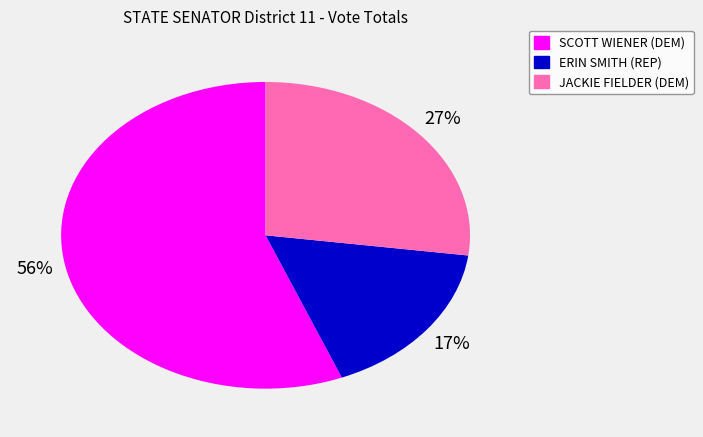

Does ERIN SMITH (REP) account for over 50% of the chart?

No